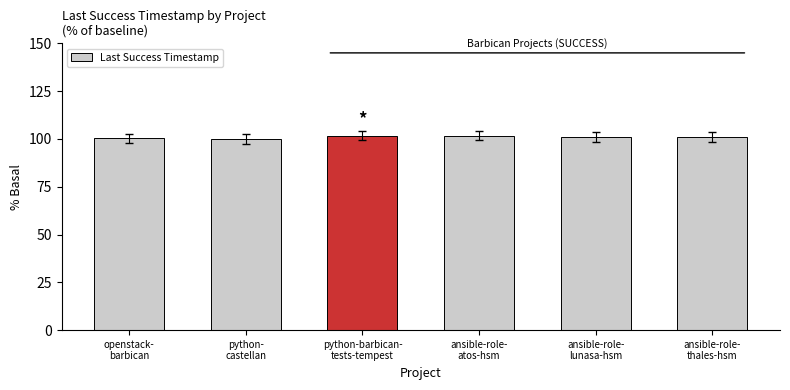

What is the maximum value shown in the chart?

101.7